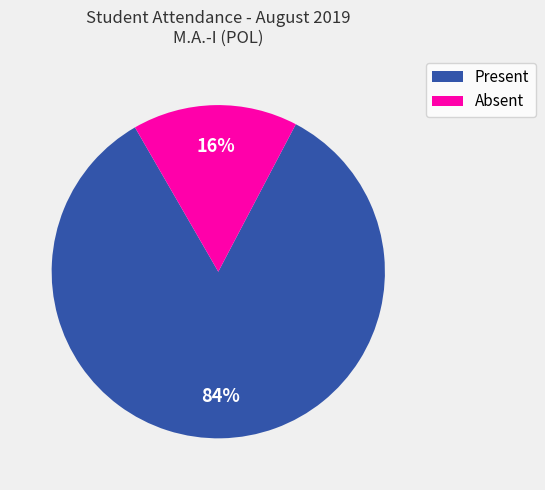

To the nearest percent, what portion does Absent represent?

16%